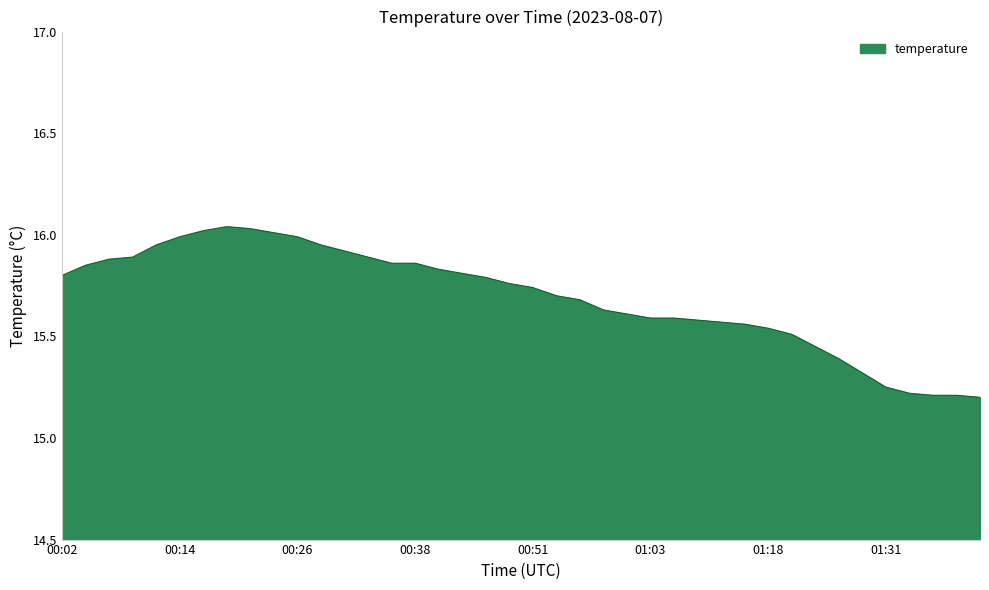

What is the difference between the maximum and minimum values?

0.8